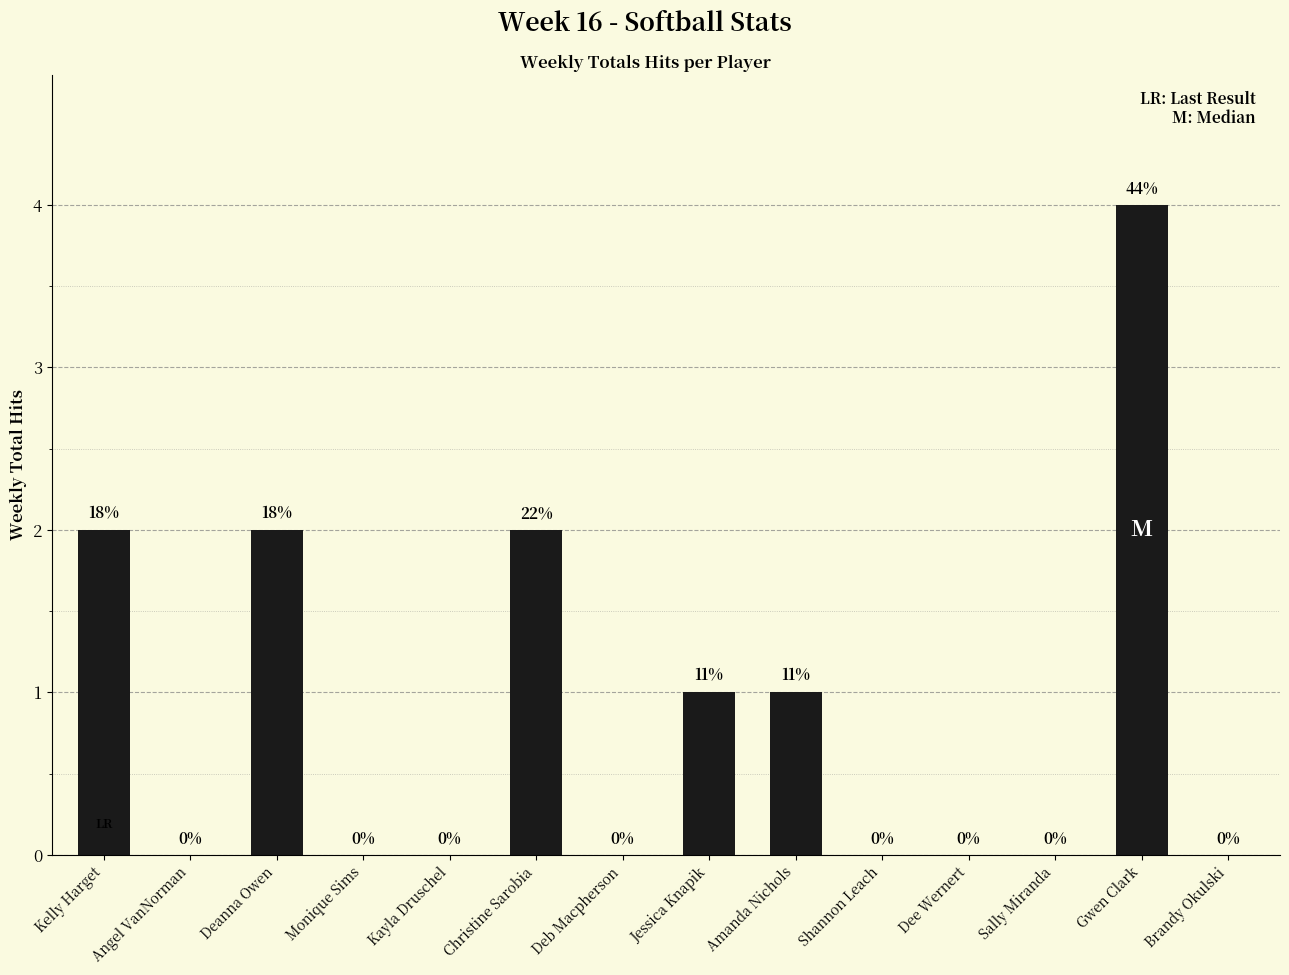

What is the difference between the values at Deanna Owen and Shannon Leach?

2